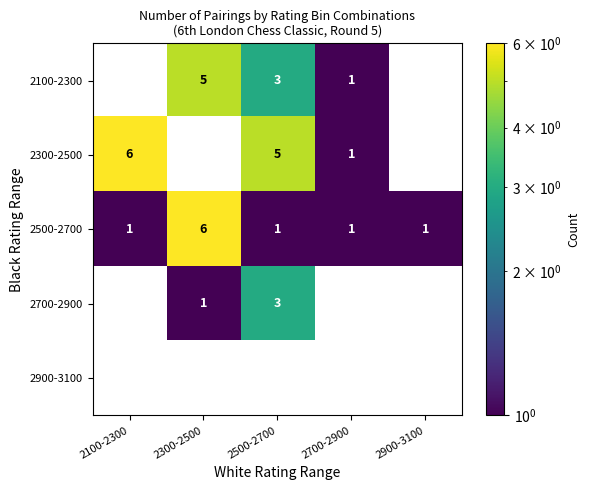

The value of 2300-2500 at 2100-2300 is 9. True or false?

False